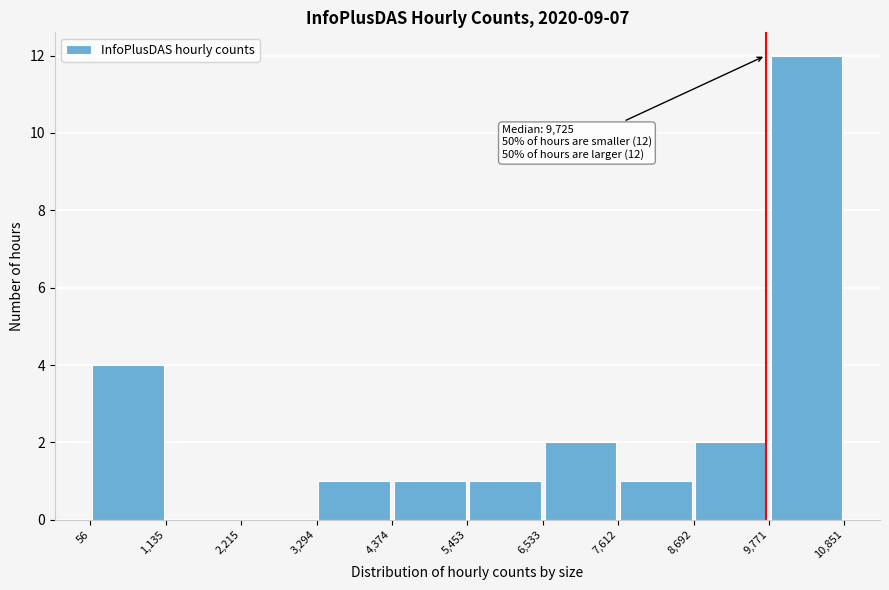

Over which range of the x-axis is the bar tallest?

9,771 to 10,851